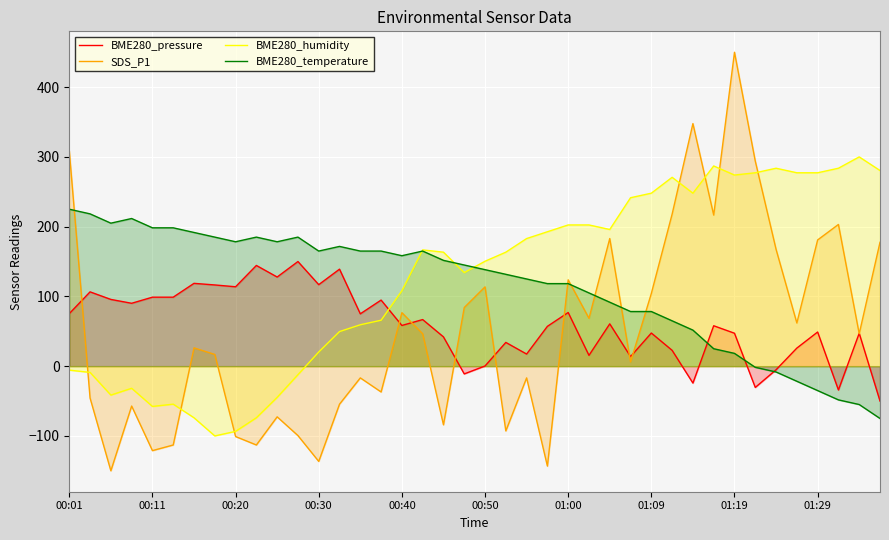

What is the greatest value displayed?

450.0